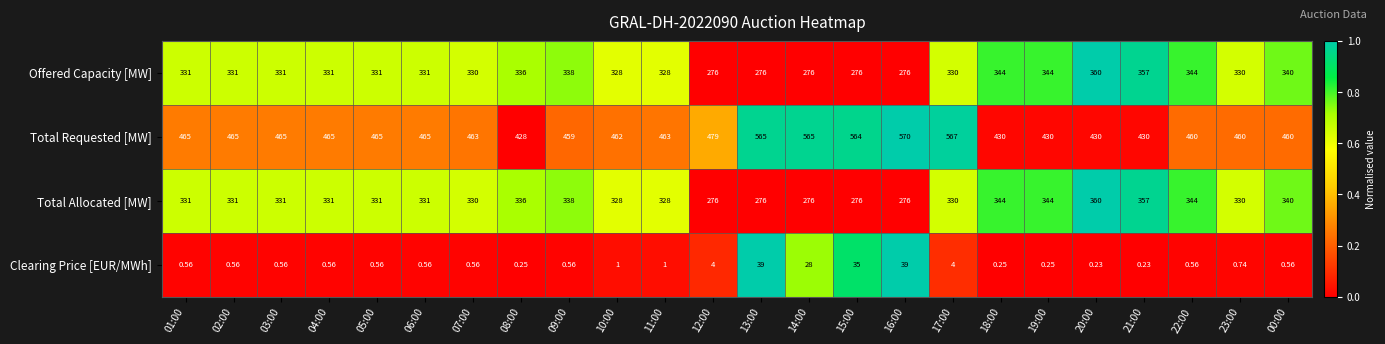

What is the spread (max minus min) of values at 09:00?

458.4